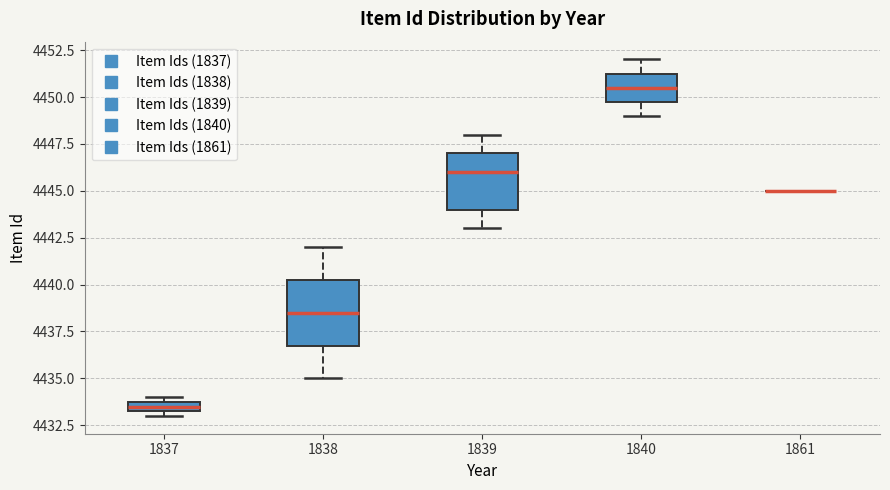

Where does the median line of the box at x = 1839 sit on the y-axis? The values are not printed on the chart, so give them approximately, as read against the axis.

4446.0